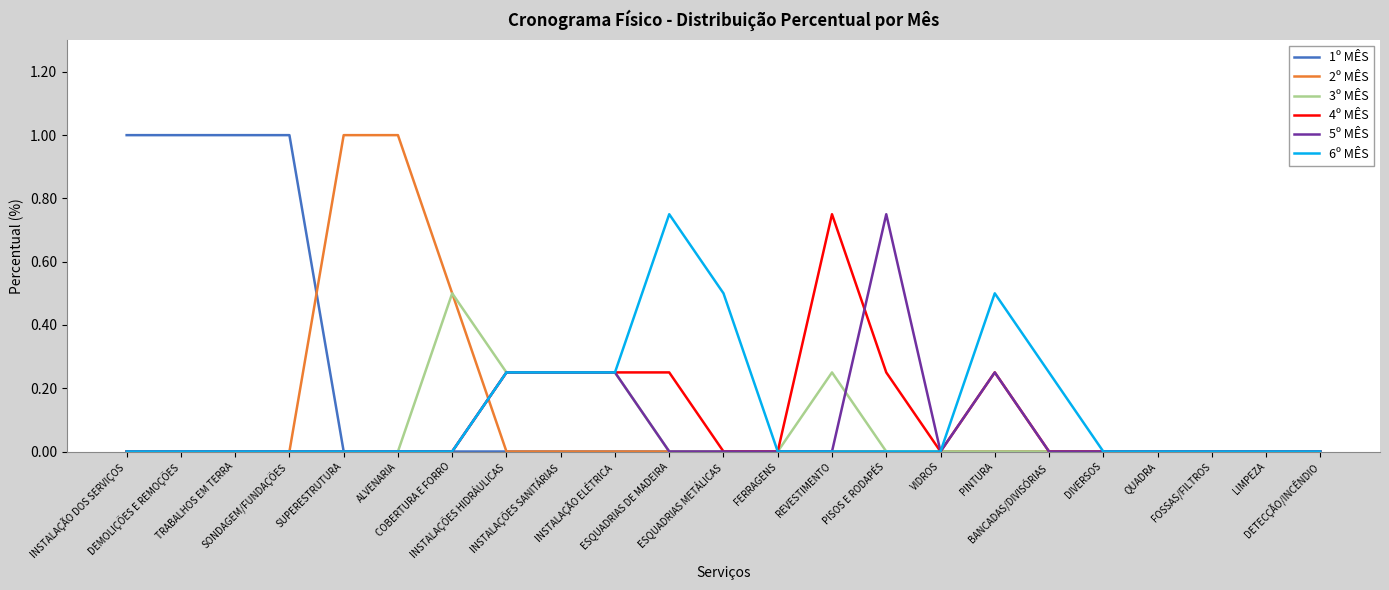

Which series has the largest total across all categories?

1º MÊS